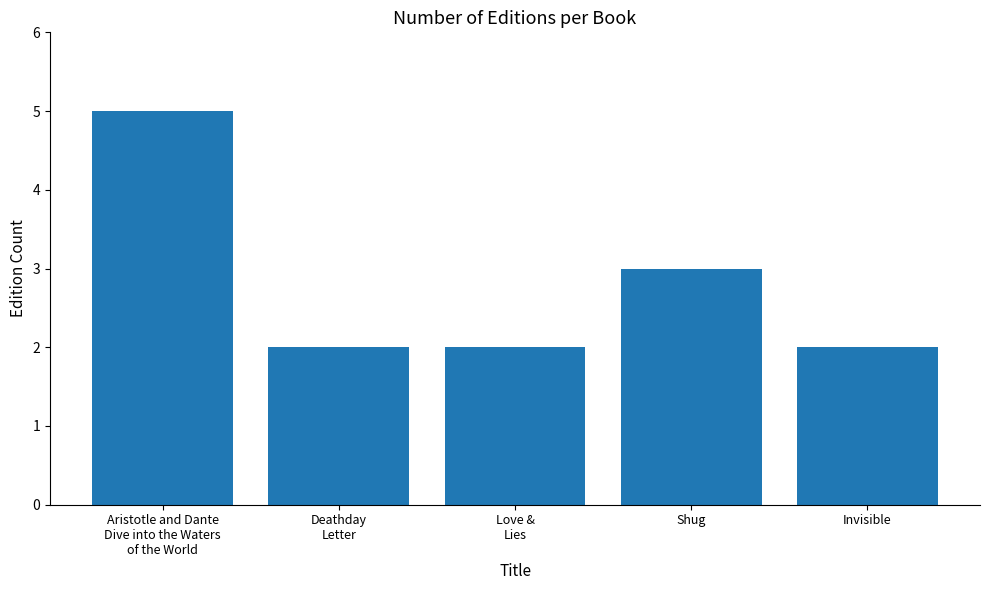

What is the maximum value shown in the chart?

5